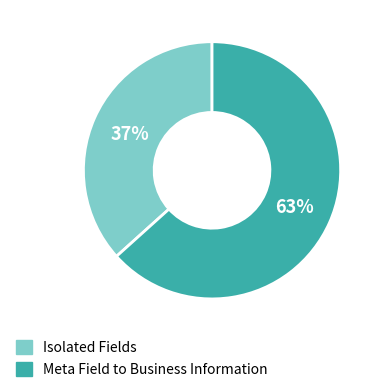

Which slice represents more than half of the pie?

Meta Field to Business Information